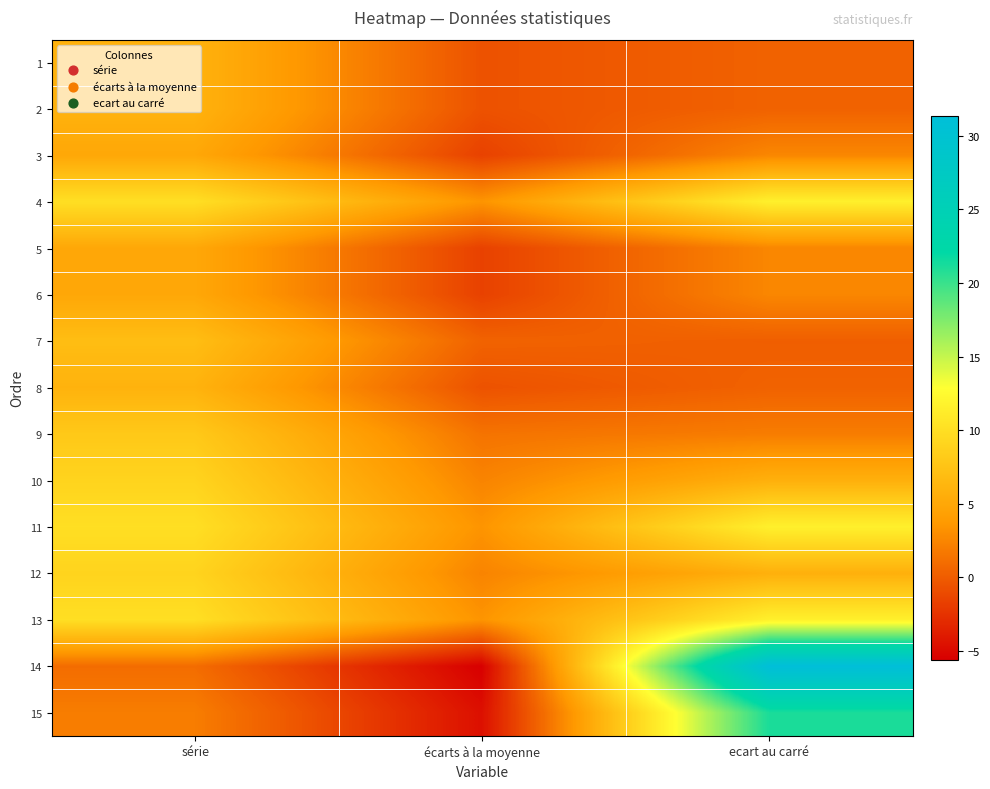

What is the minimum value shown in the chart?

-5.6